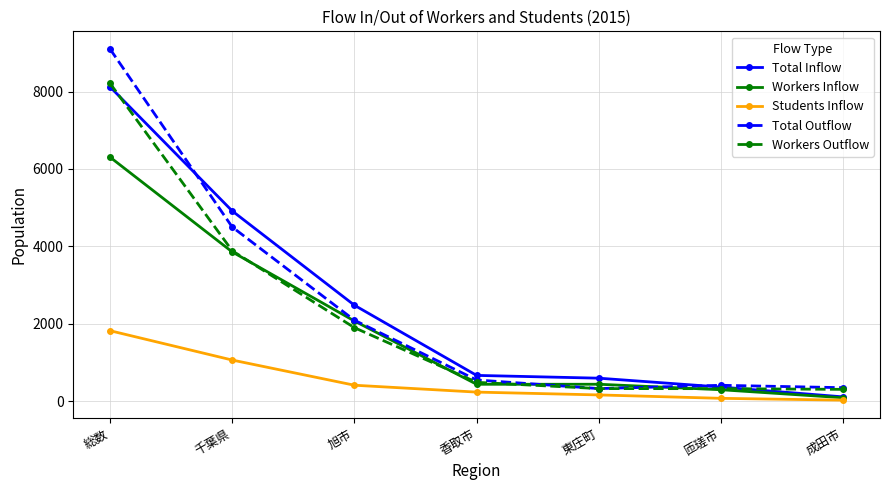

What is the label of the 7th point from the left?

成田市